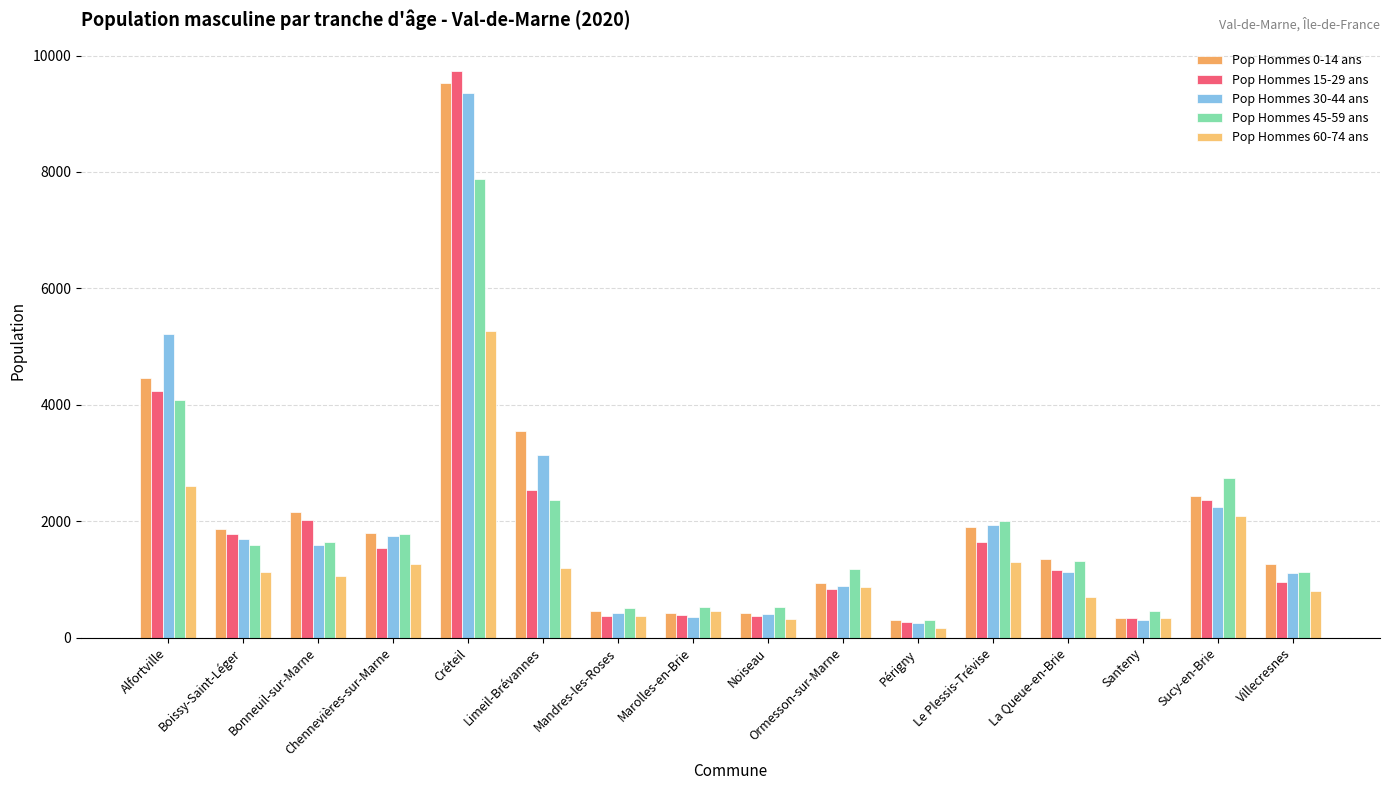

What is the highest value of the Pop Hommes 15-29 ans series?

9726